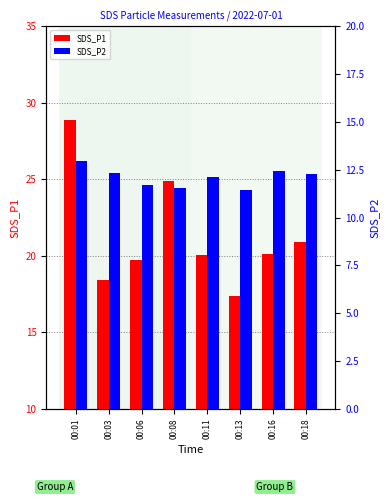

Is the value of SDS_P2 at 00:18 greater than the value of SDS_P1 at 00:01?

No